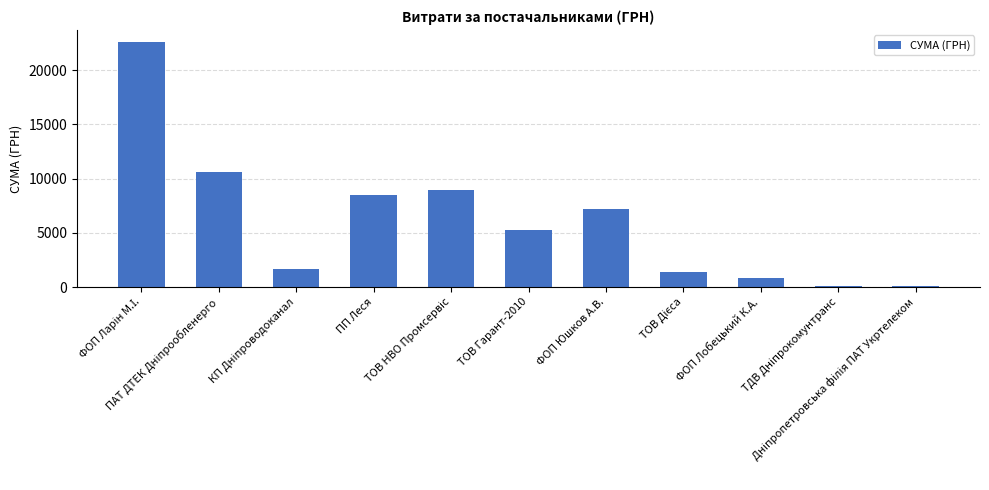

What is the sum of all values?

67230.4